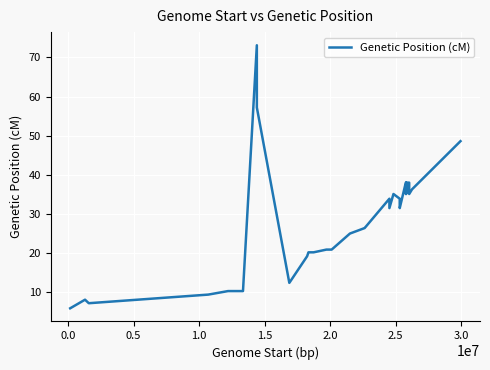

How many lines are shown in the chart?

1